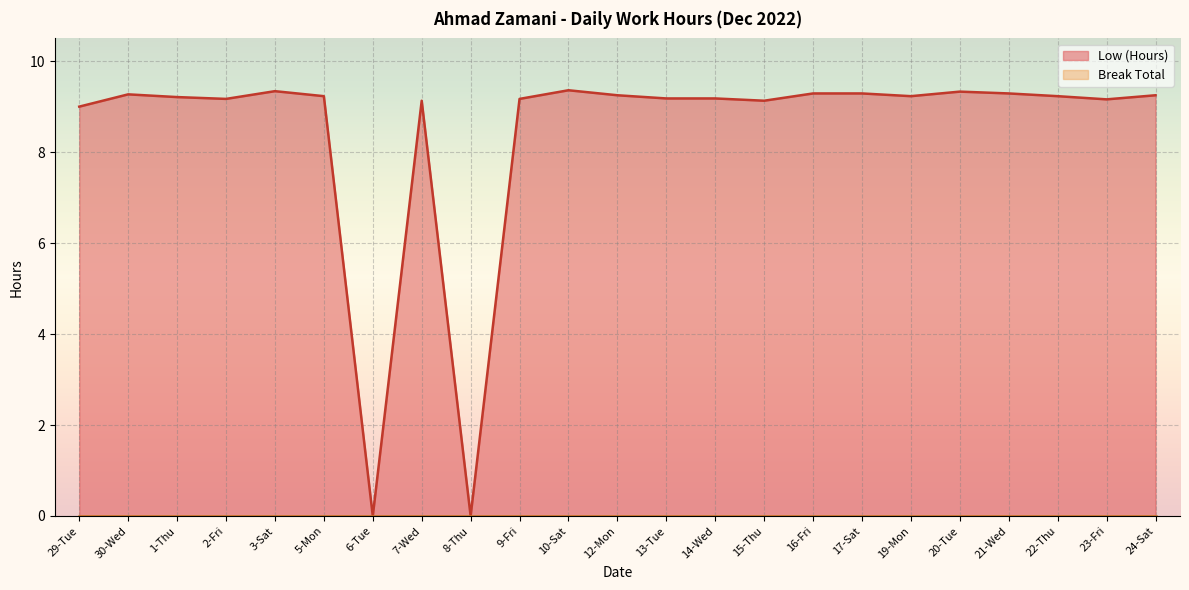

How many points are higher than both their immediate neighbors (excluding endpoints)?

5